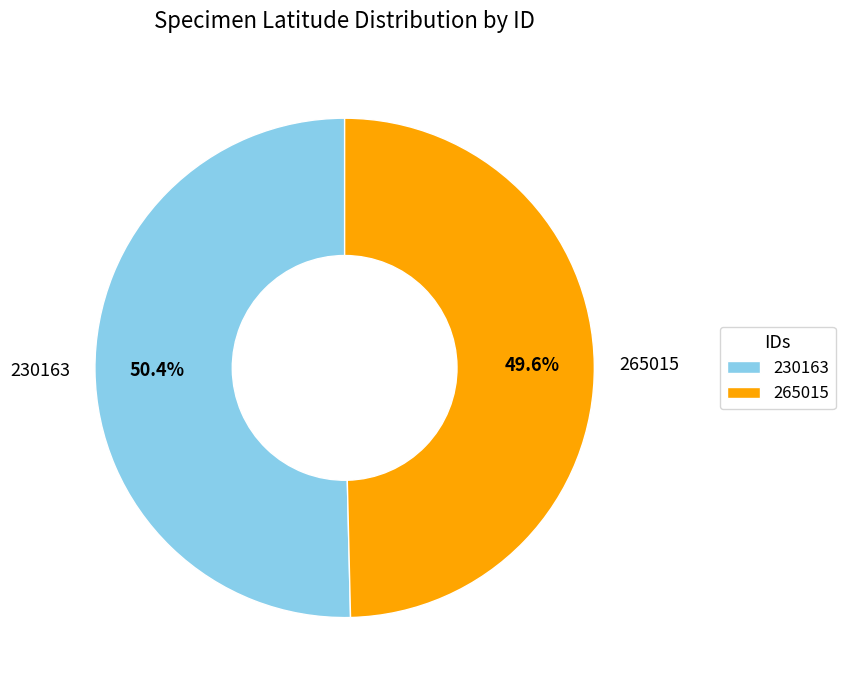

How many segments does this pie chart have?

2